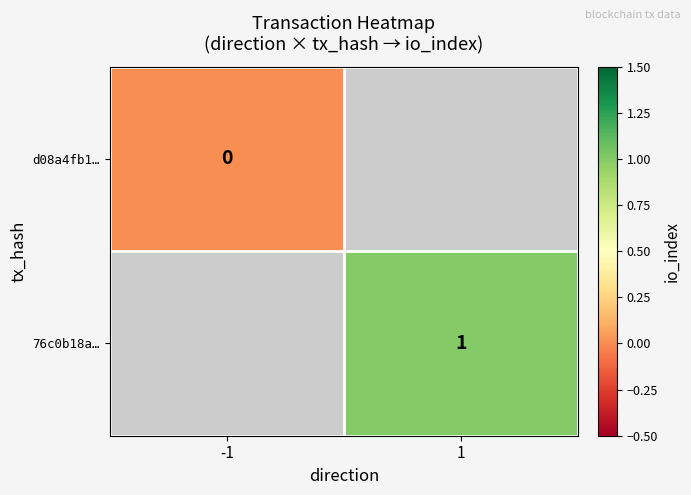

True or false: 76c0b18a… has a value of 0 at 1.

False